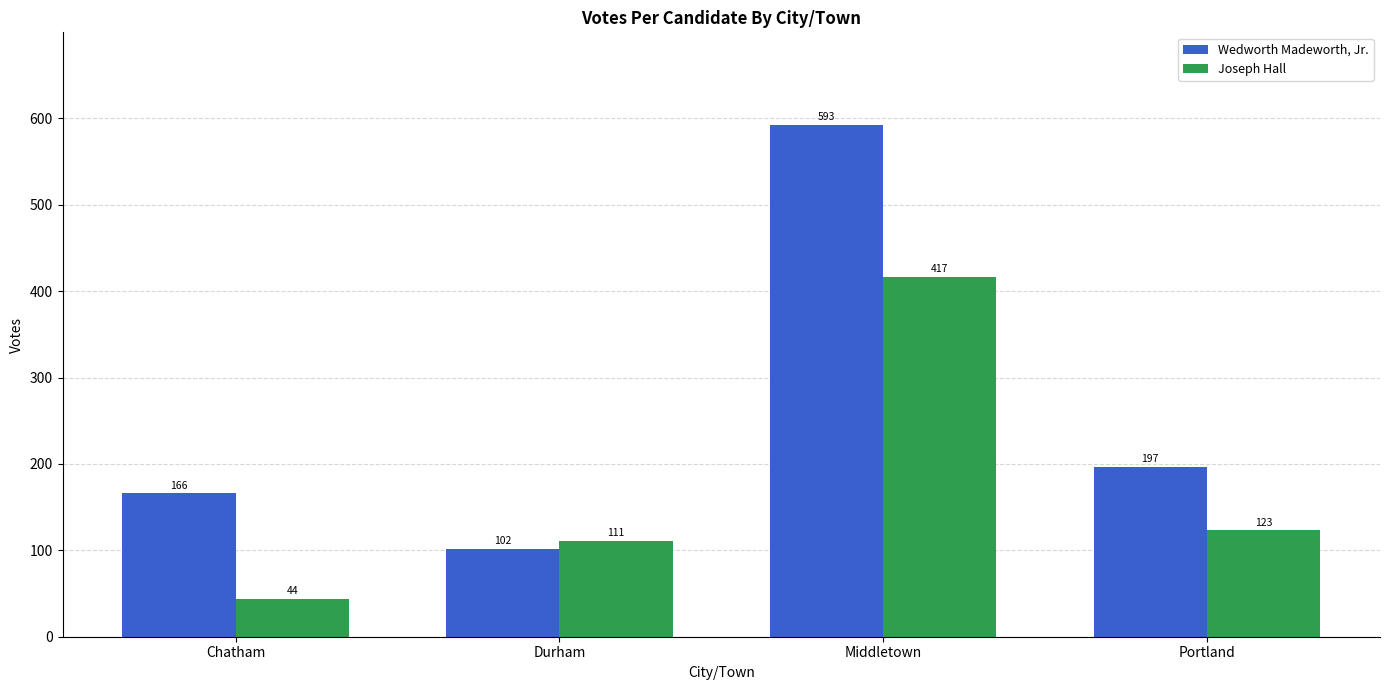

At which label does Wedworth Madeworth, Jr. reach its minimum?

Durham